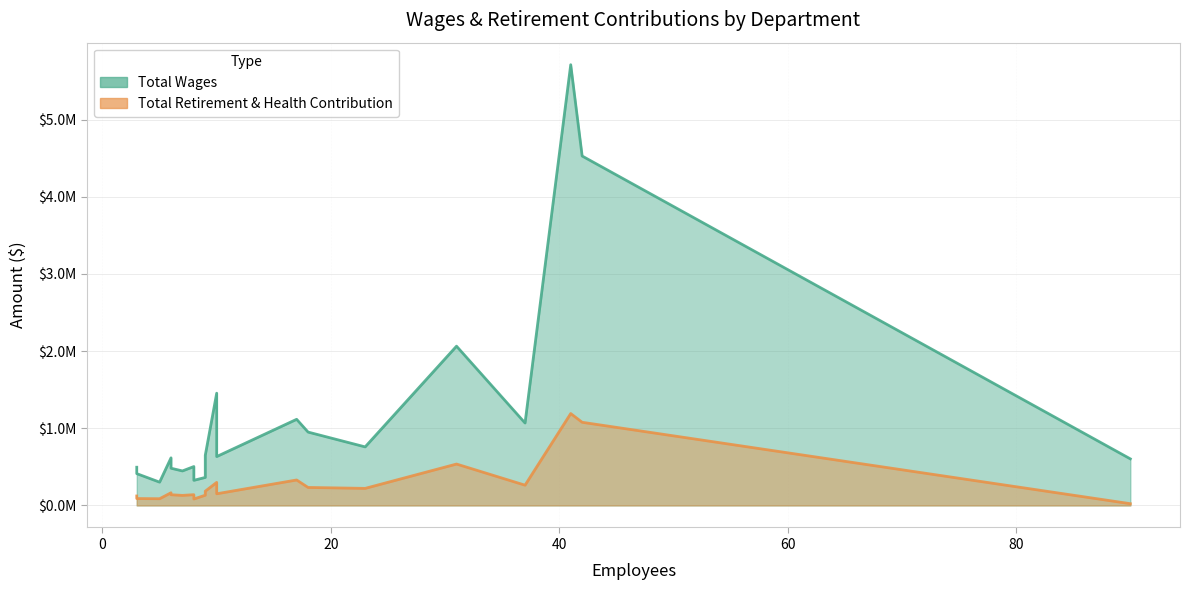

Is the value of Total Wages at Library greater than the value of Total Retirement & Health Contribution at Fire Administration?

Yes